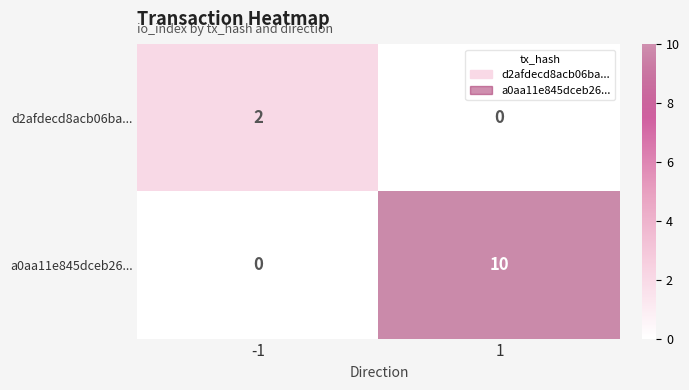

Reading left to right, extract all data points from this chart.

d2afdecd8acb06ba...: -1=2	1=0
a0aa11e845dceb26...: -1=0	1=10